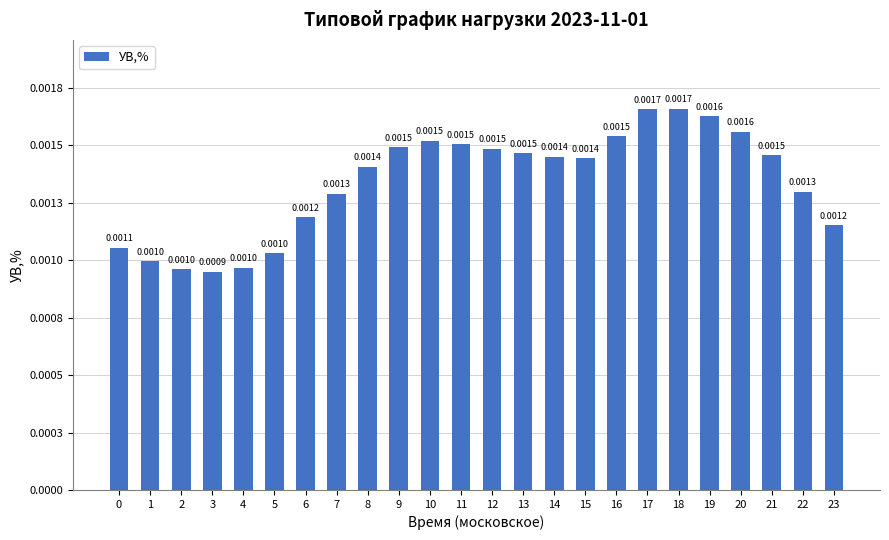

Are the bars horizontal?

No